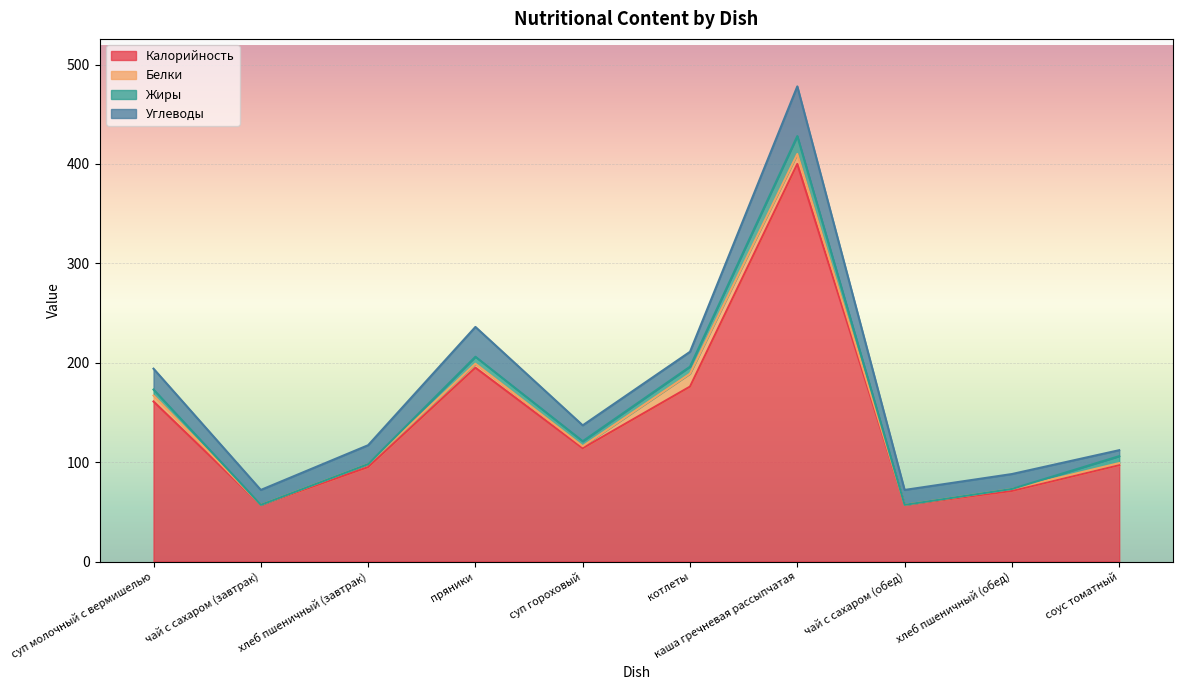

Between каша гречневая рассыпчатая and хлеб пшеничный (обед), which series saw the biggest shift?

Калорийность